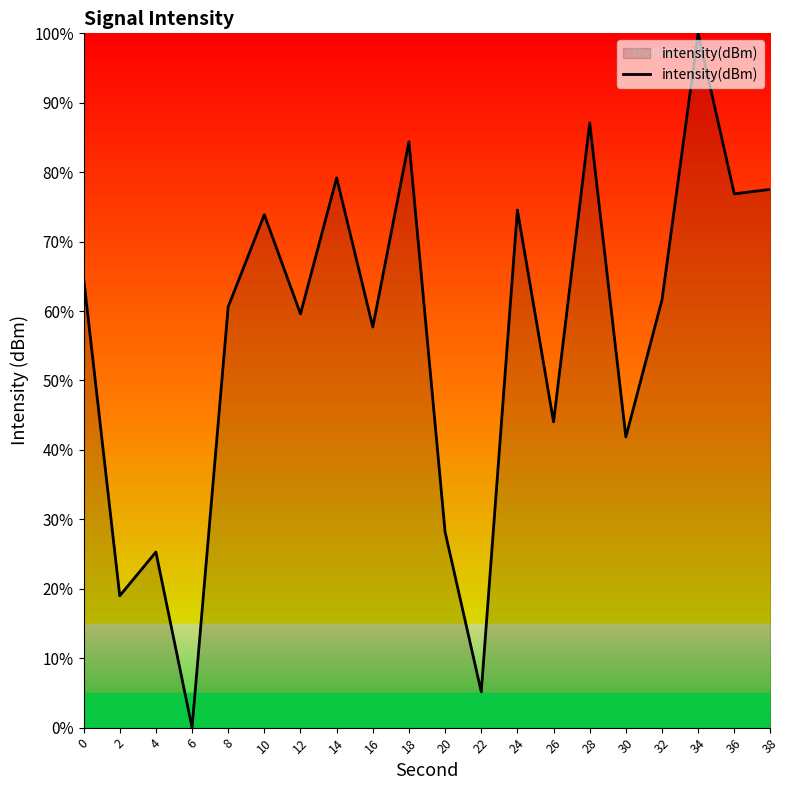

True or false: there are more than 1 points higher than both neighbors.

True